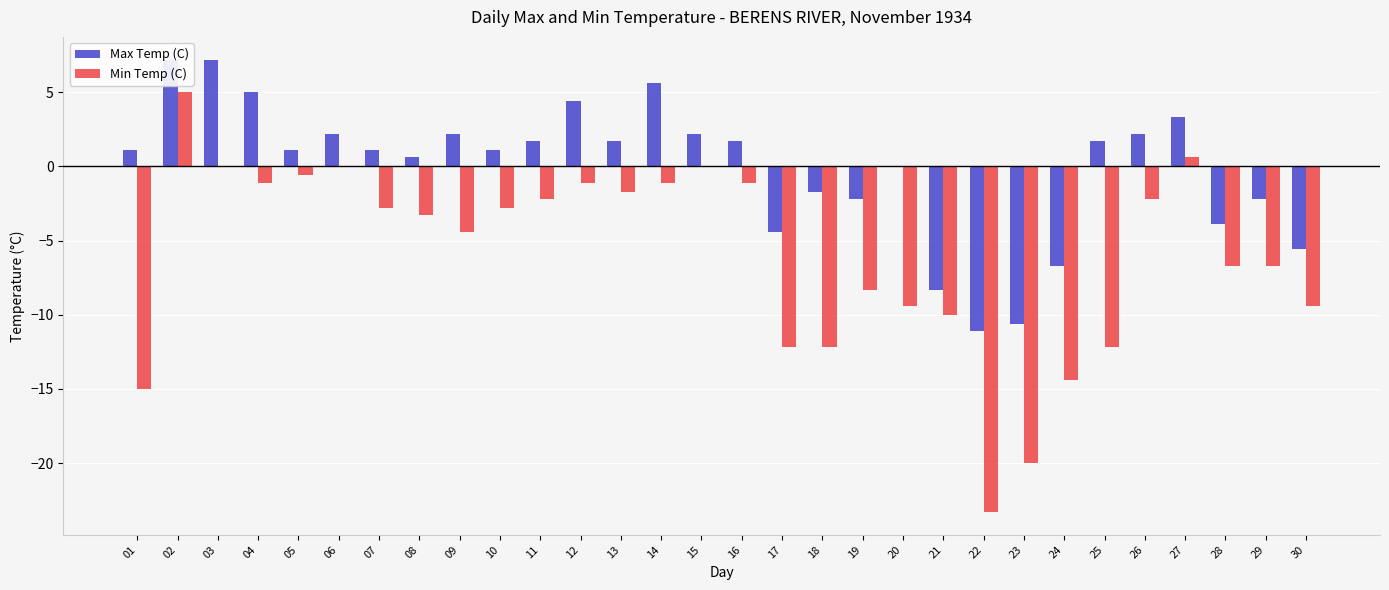

Between 19 and 17, which is larger?

19